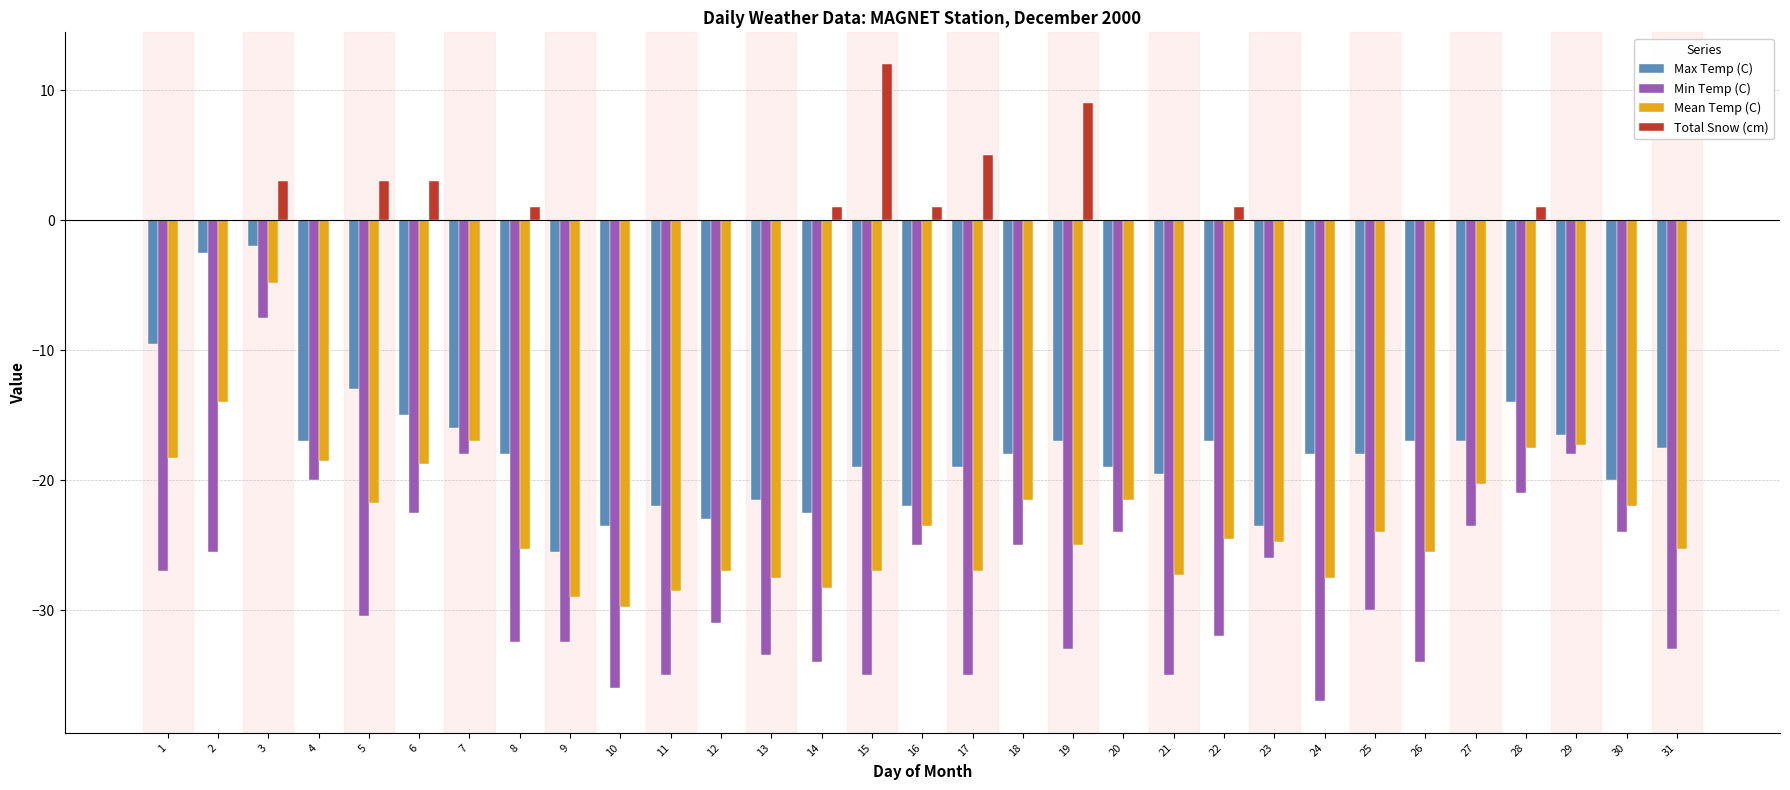

What is the greatest value displayed?

12.0